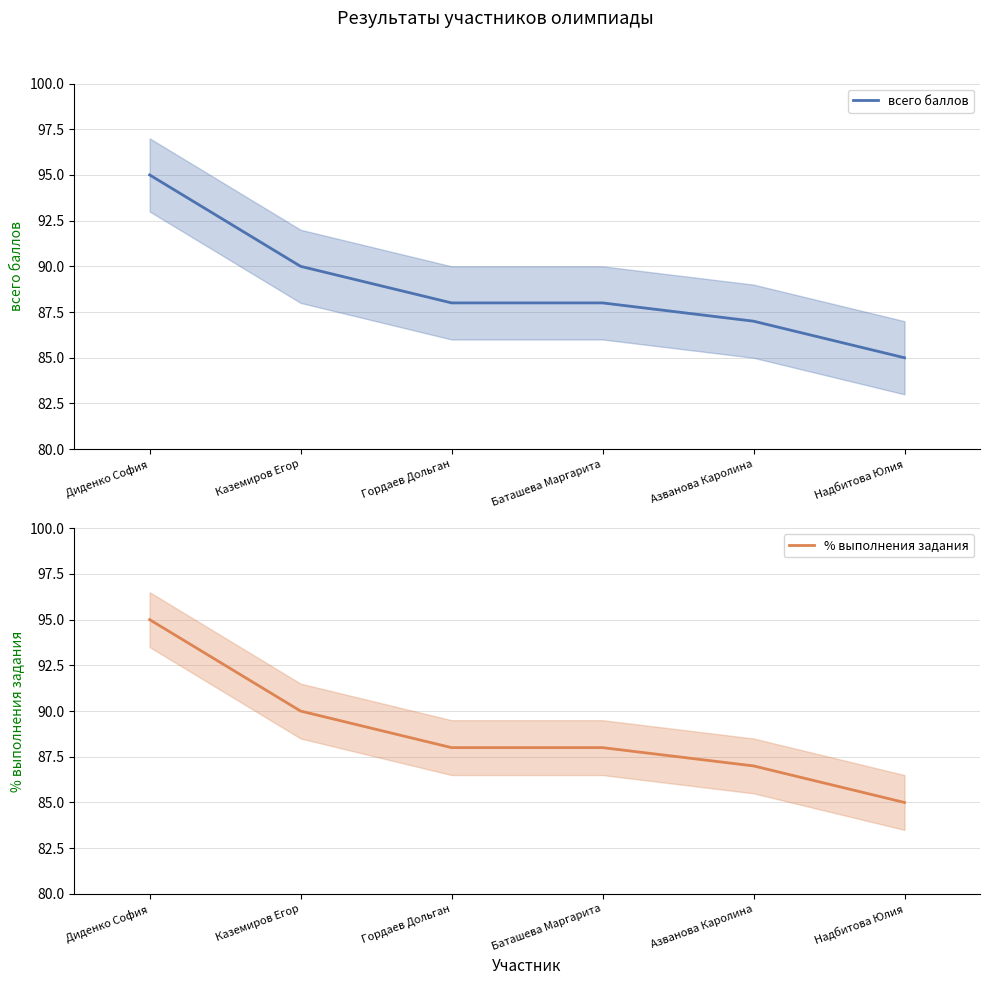

Does the chart display data point markers on the line(s)?

No